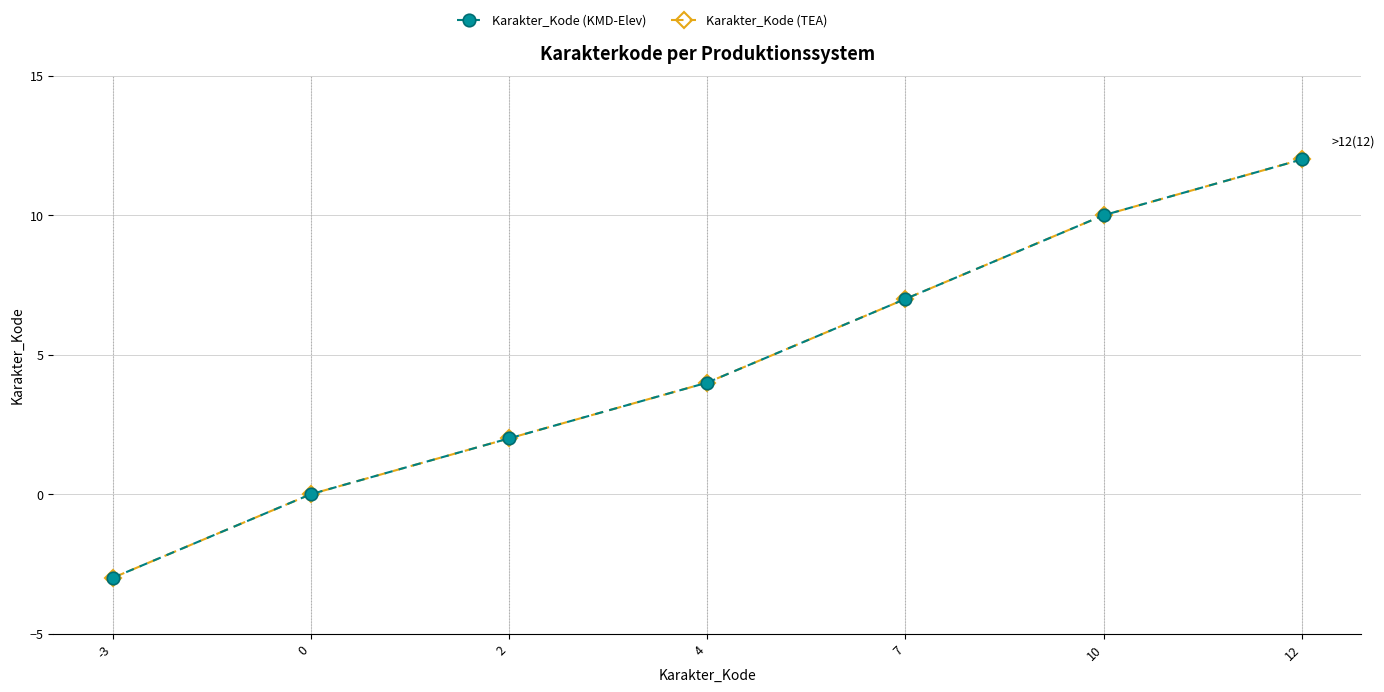

Where does the Karakter_Kode (KMD-Elev) series first go above 4?

7